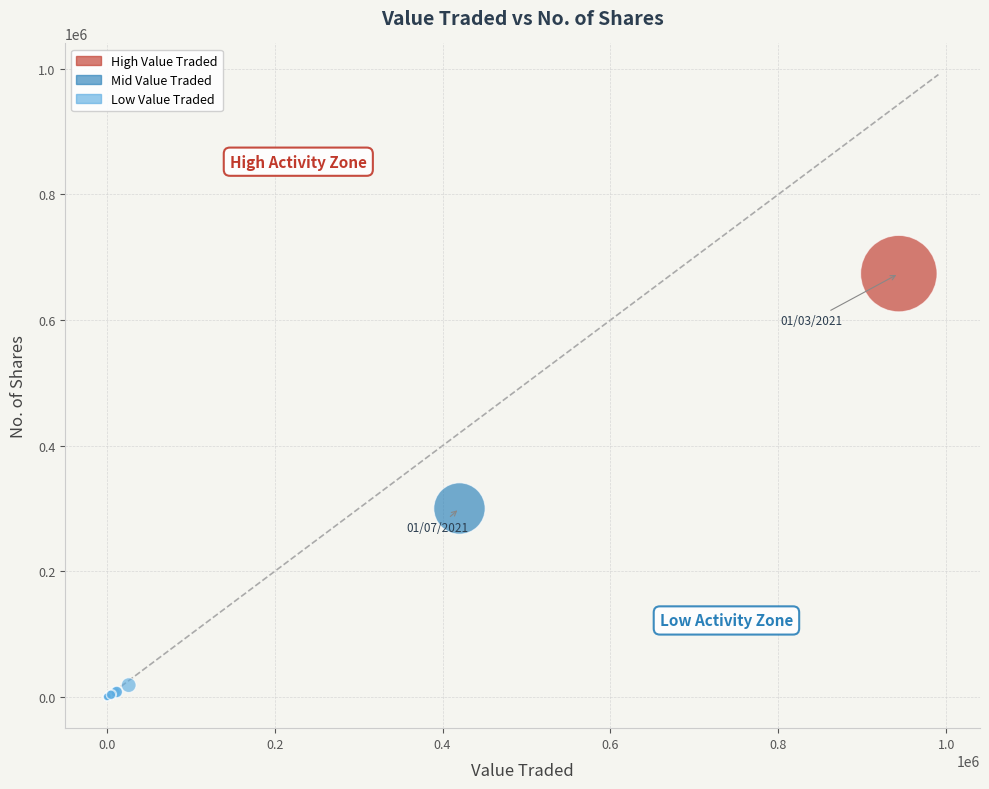

What Y value in the scatter plot is closest to 337053?

300136